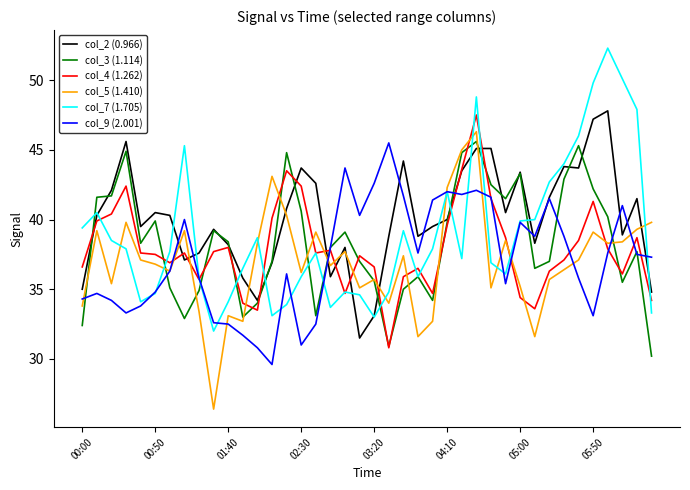

What are all the series names shown in the legend?

col_2 (0.966), col_3 (1.114), col_4 (1.262), col_5 (1.410), col_7 (1.705), col_9 (2.001)